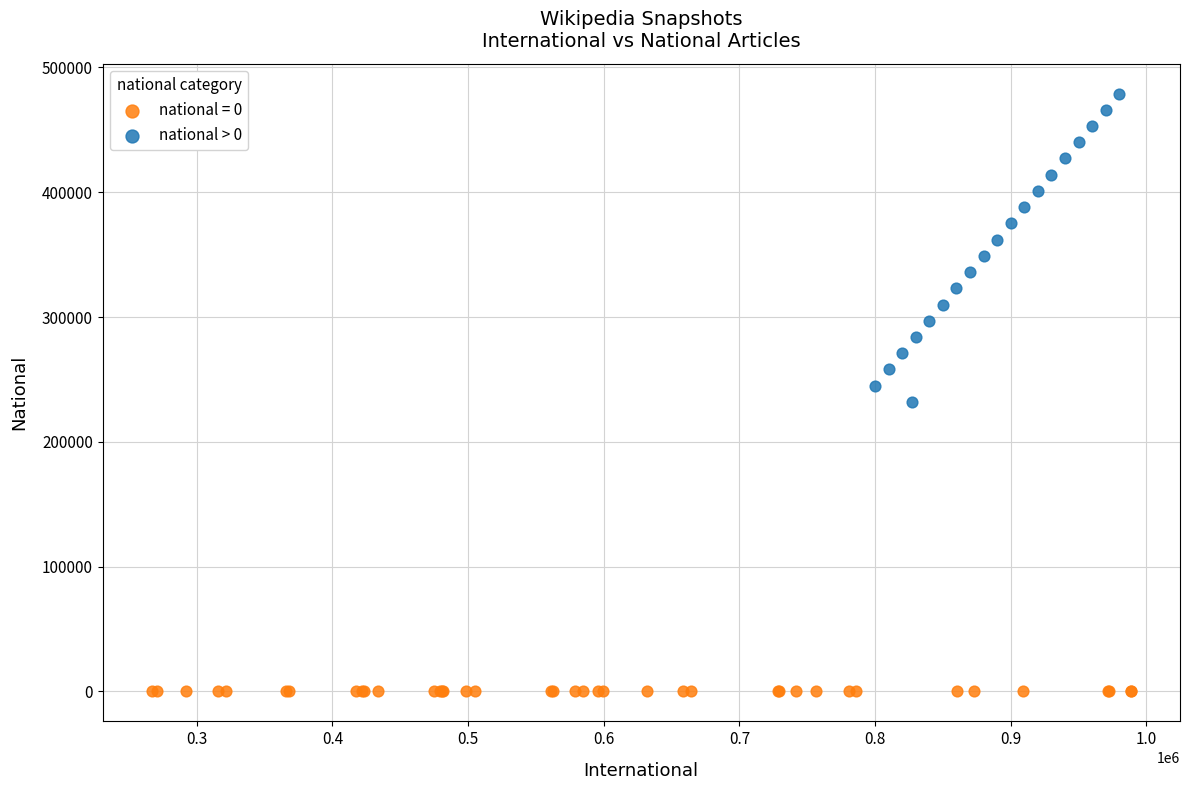

Which series reaches the minimum Y coordinate?

national = 0